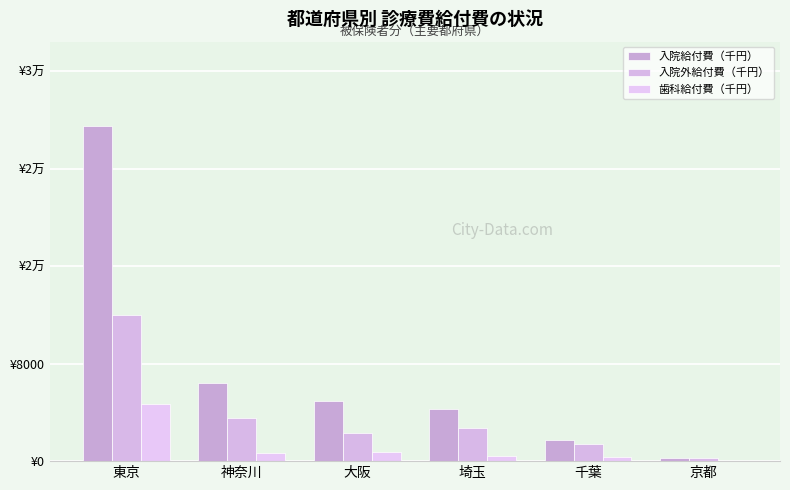

Which series has the largest total across all categories?

入院給付費（千円）